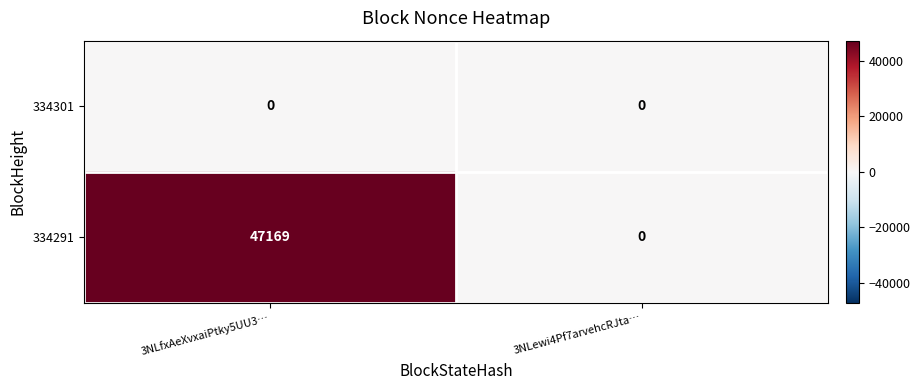

What is the spread (max minus min) of values at 3NLfxAeXvxaiPtky5UU3…?

47169